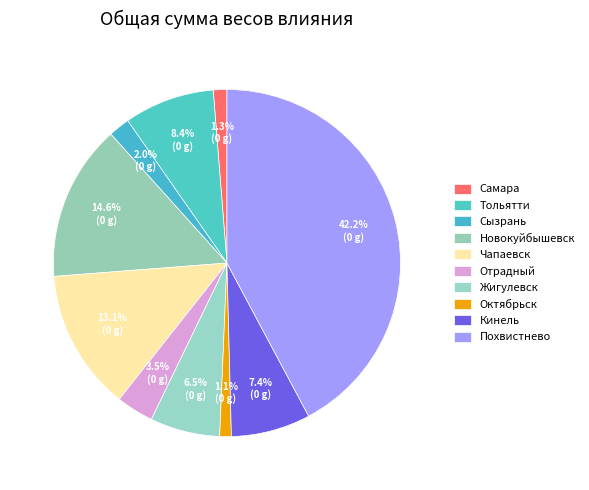

Count the number of slices in the pie.

10